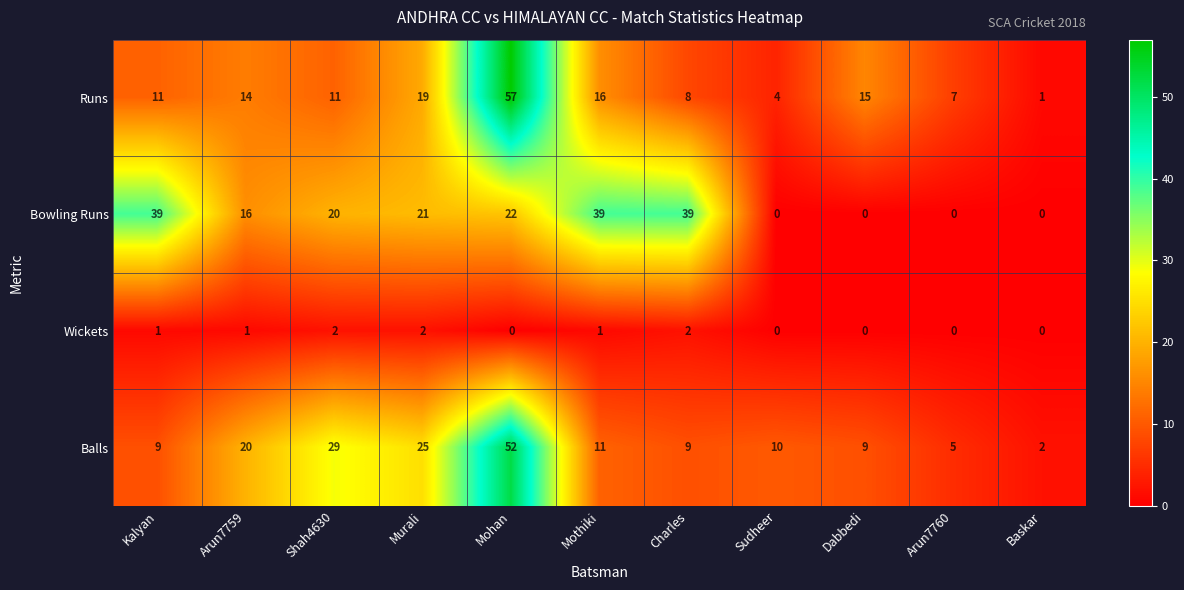

True or false: Balls has a value of 5 at Arun7760.

True